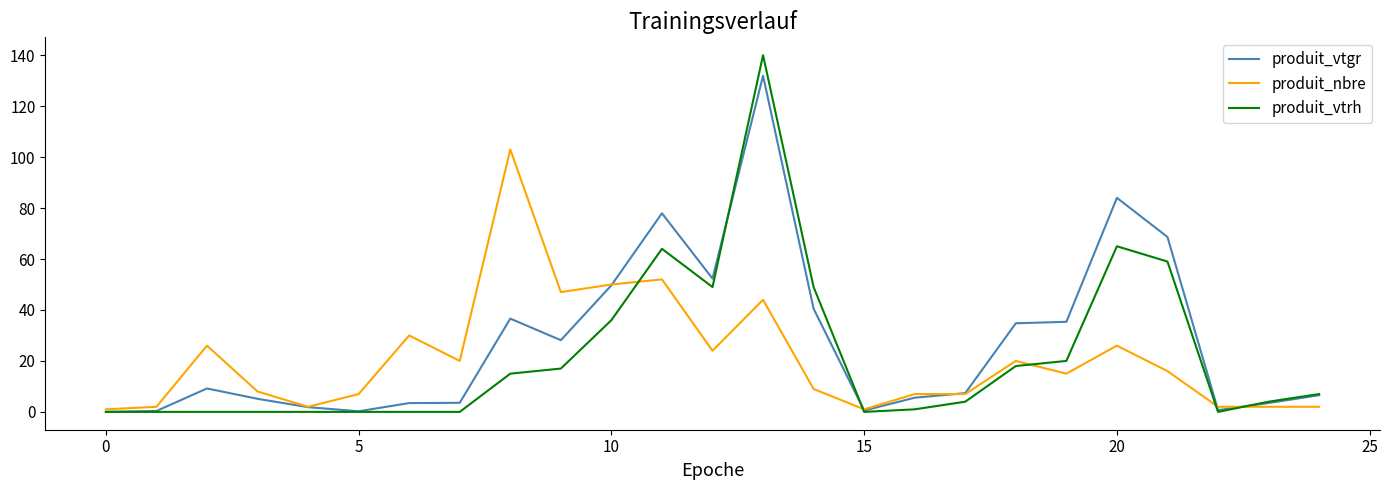

What is the maximum value shown in the chart?

140.0